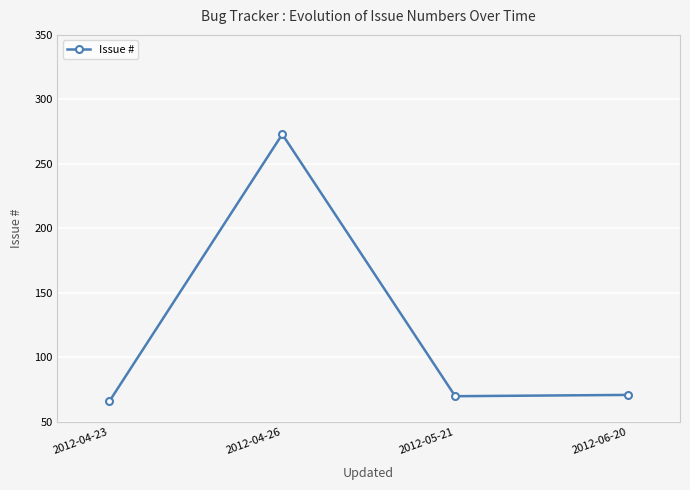

What is the difference between the second highest and minimum values?

5